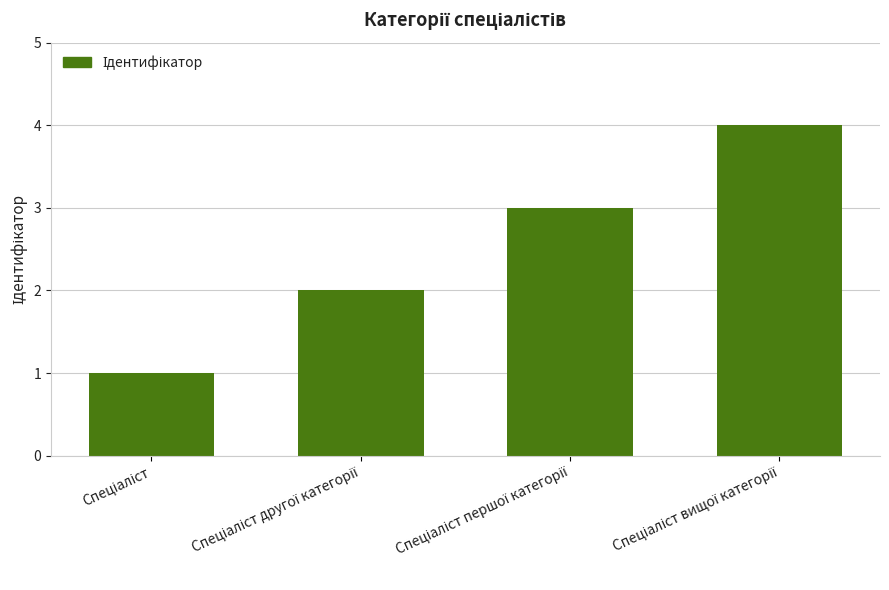

What is the difference between the maximum and minimum values?

3